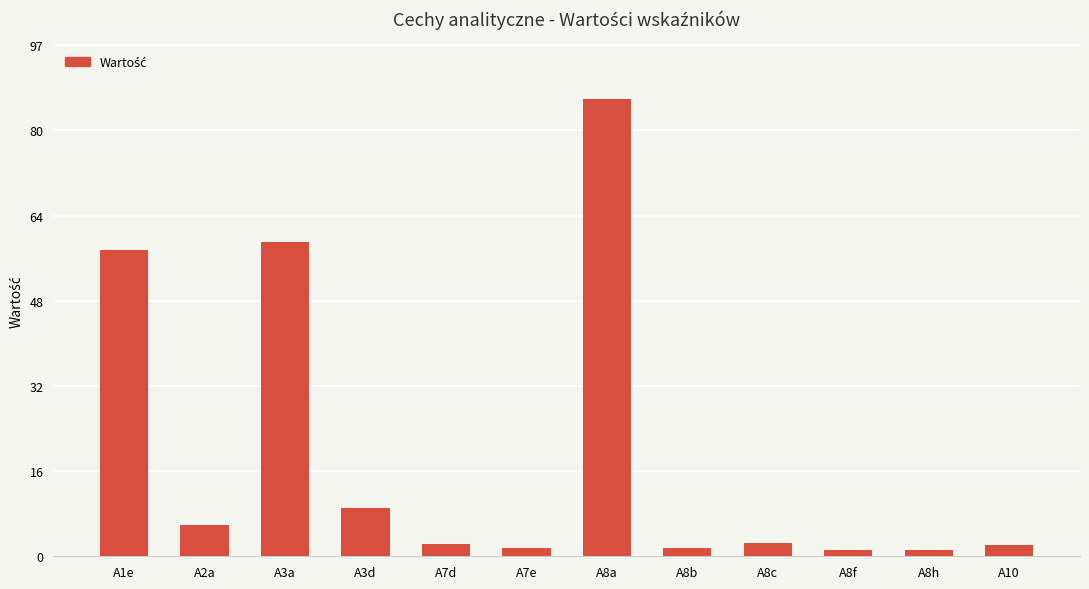

The value at A3a is 59.6. True or false?

True